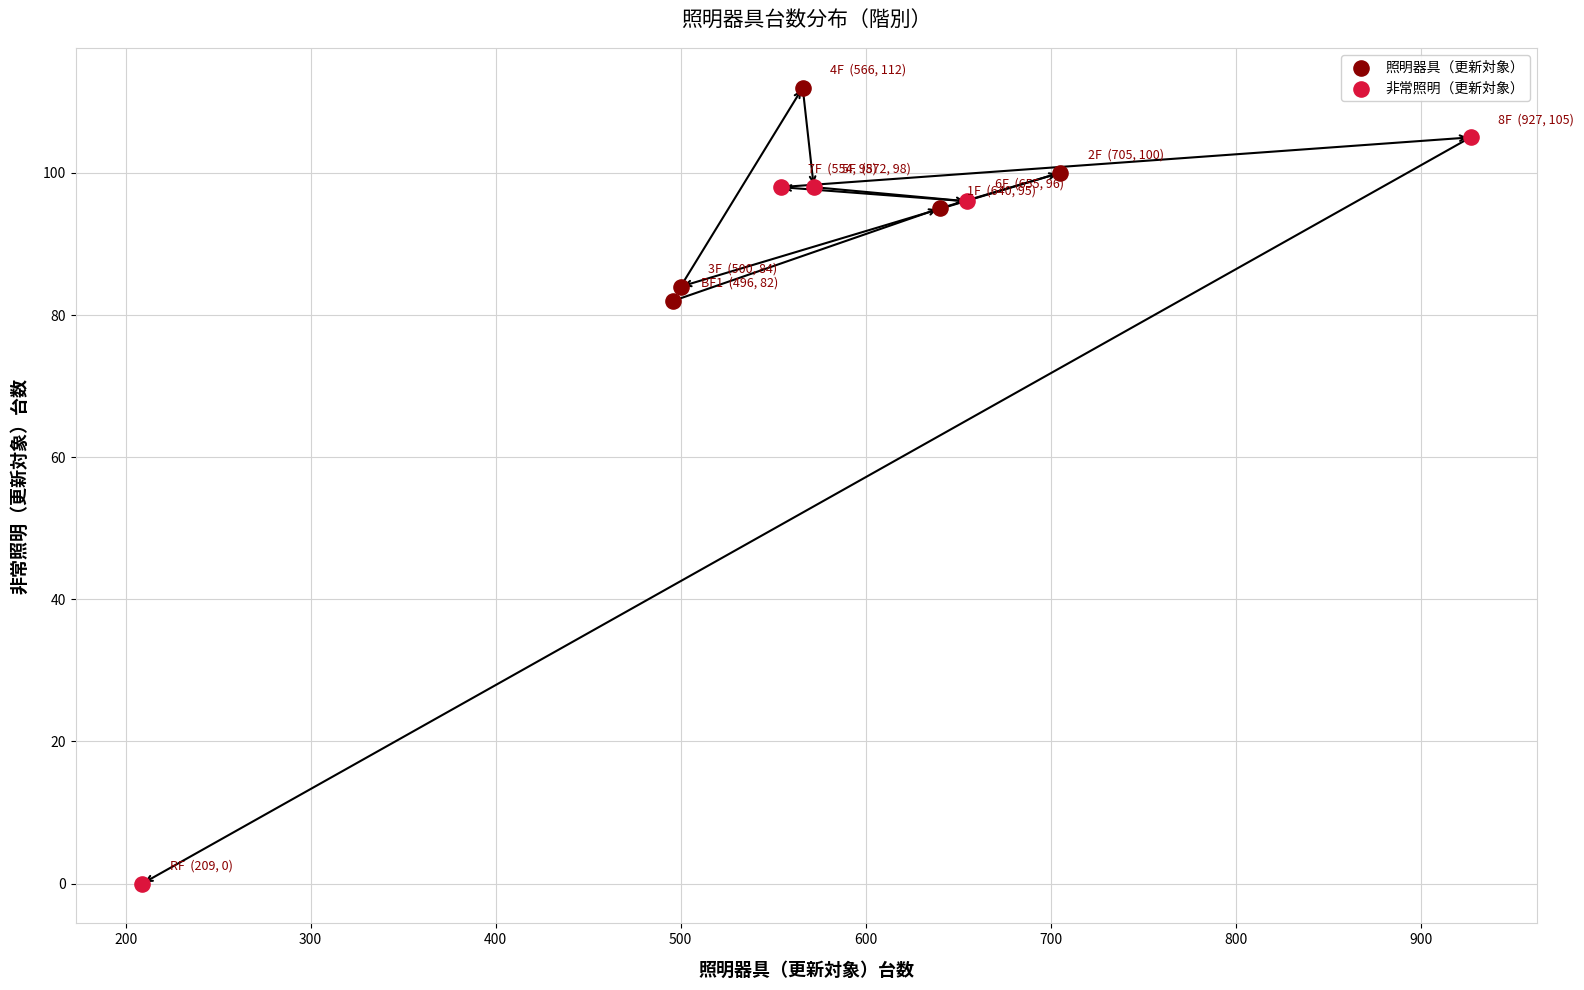

Which series has the largest Y range (max minus min)?

非常照明（更新対象）